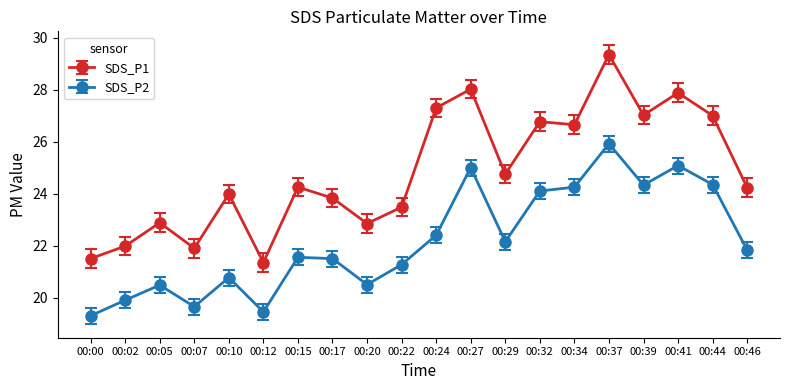

How many values in the SDS_P2 series are below 21?

7